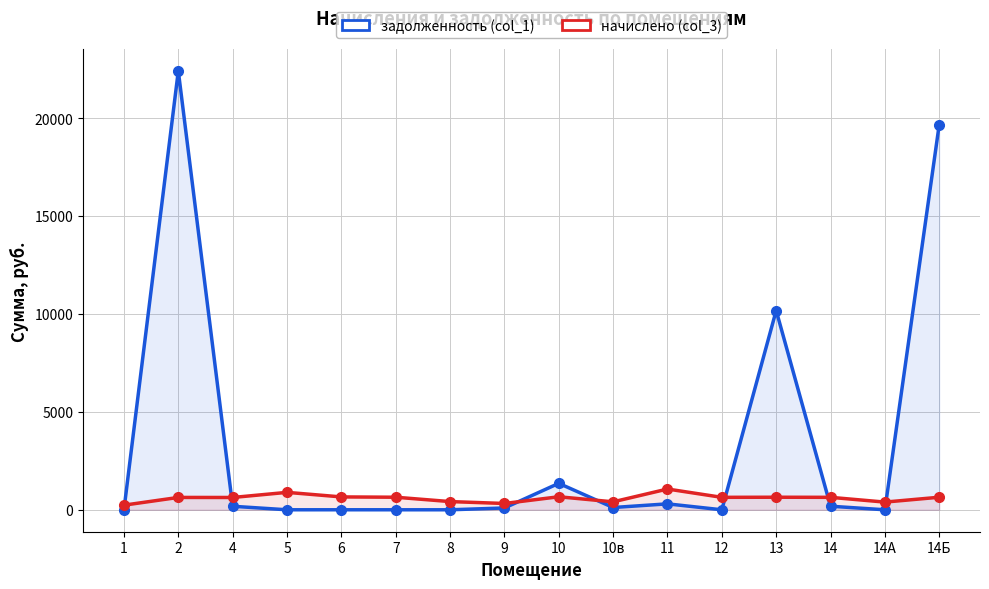

What is the difference between the maximum and minimum values in the задолженность (col_1) series?

22405.2